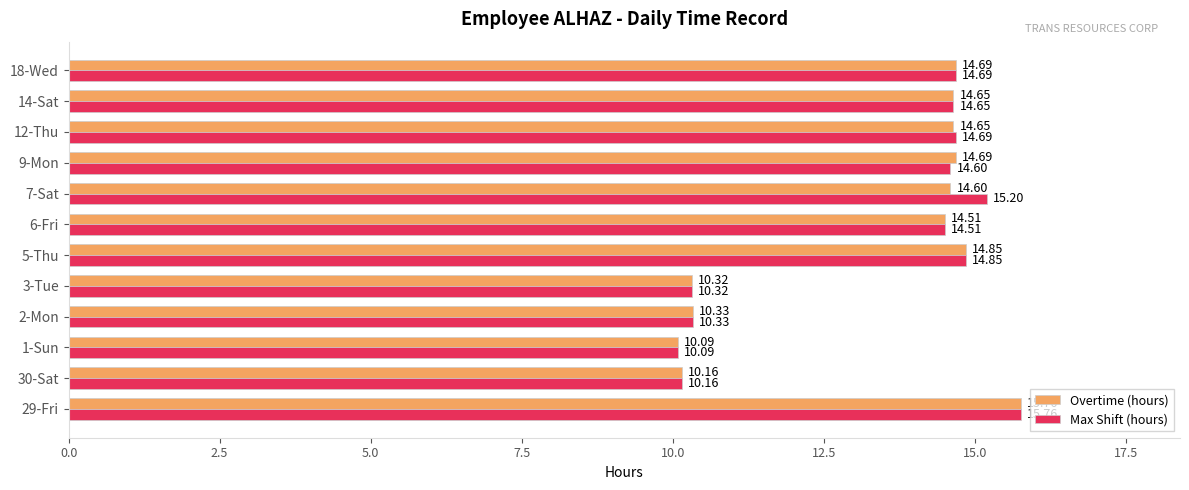

What are all the series names shown in the legend?

Overtime (hours), Max Shift (hours)